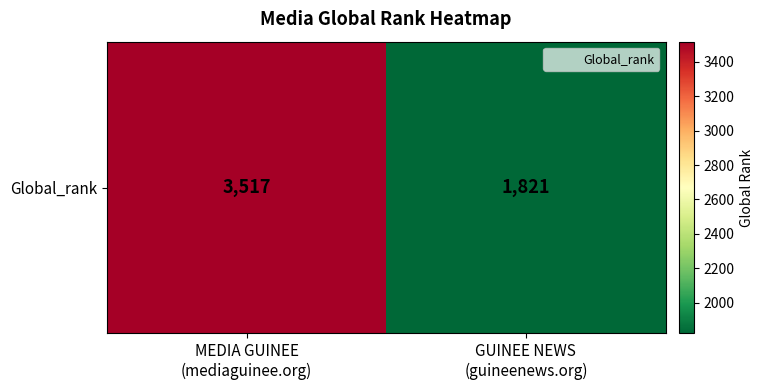

How many values are below 3517?

1